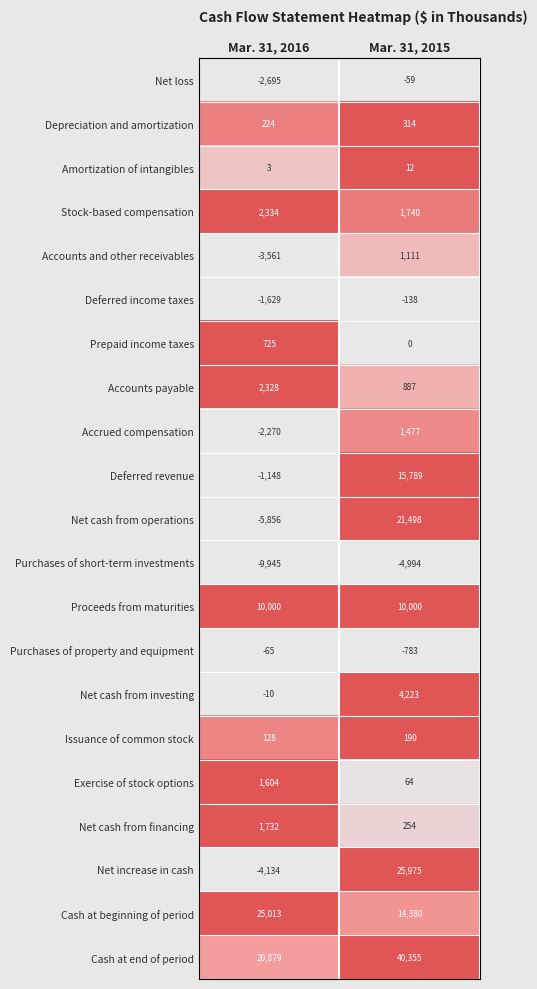

At which category does the chart reach its minimum across all series?

Mar. 31, 2016